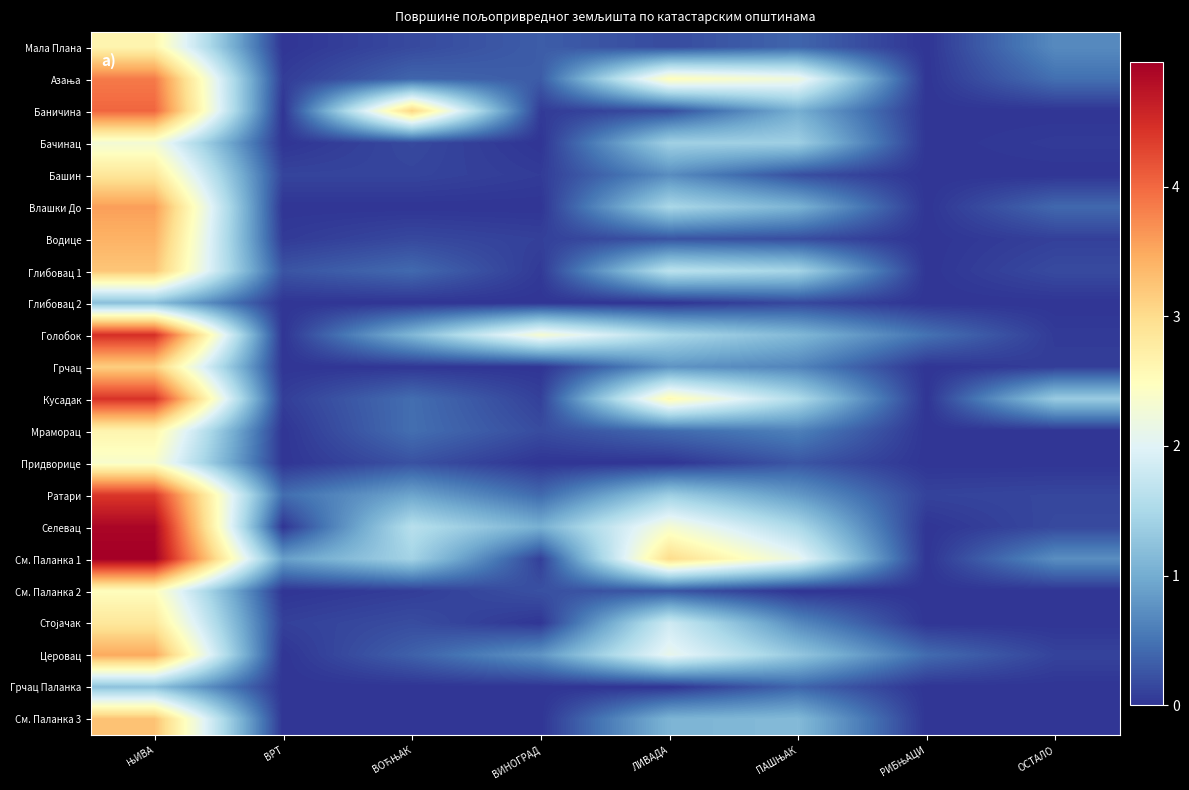

What is the spread (max minus min) of values at ПАШЊАК?

2.2